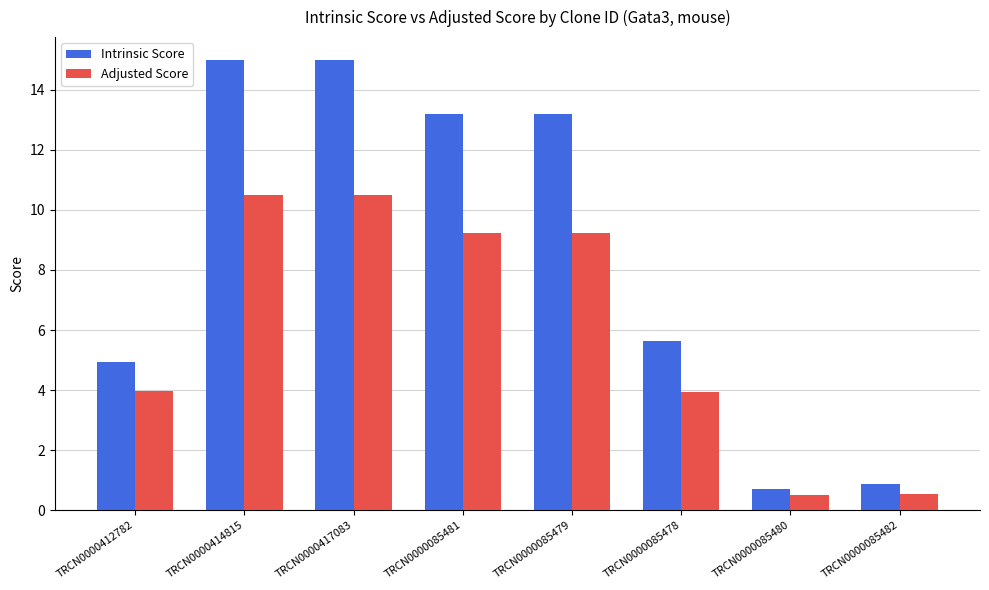

Between TRCN0000085478 and TRCN0000085482, which series saw the biggest shift?

Intrinsic Score